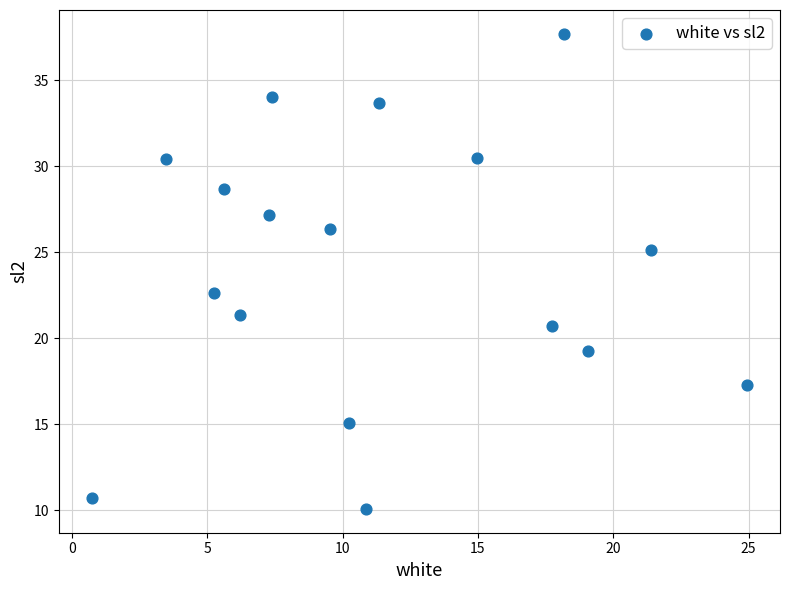

What Y value in the scatter plot is closest to 23?

22.6